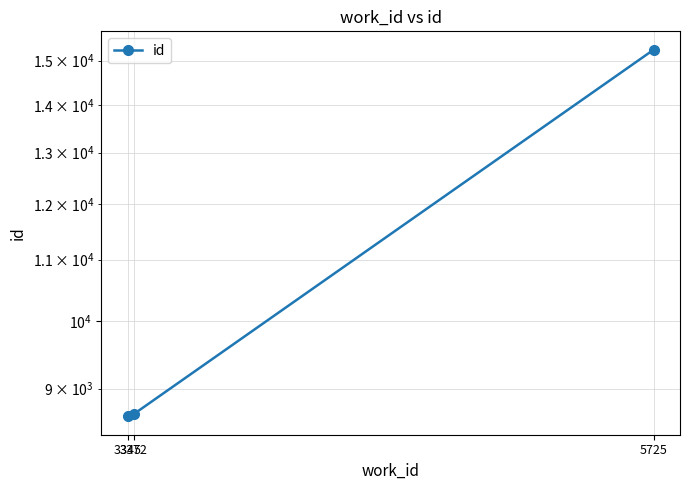

Reading right to left, what are all the values shown in this chart?

5725=15259	3372=8648	3345=8618